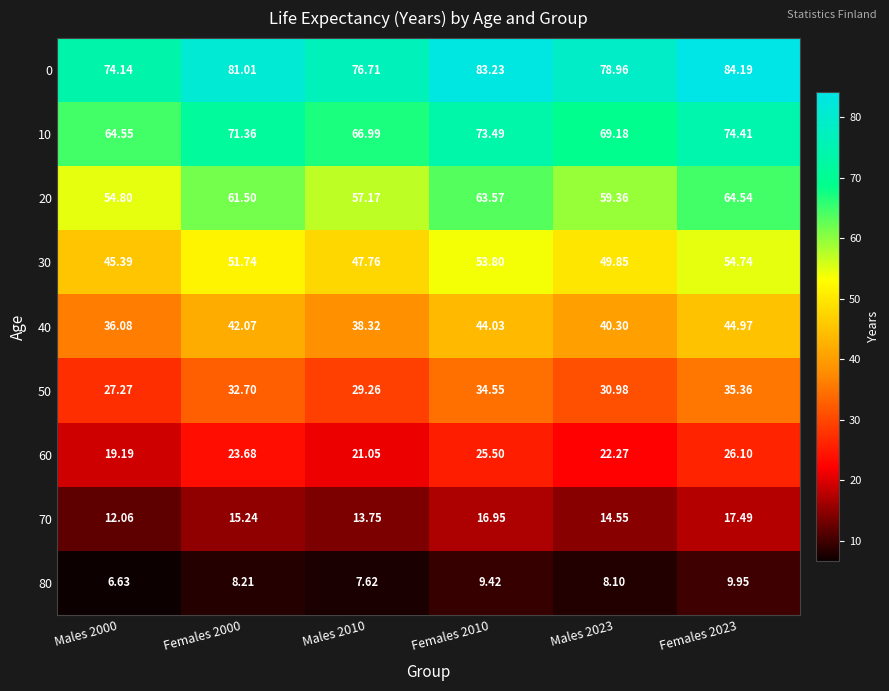

List the series in order of their peak value, highest first.

0, 10, 20, 30, 40, 50, 60, 70, 80